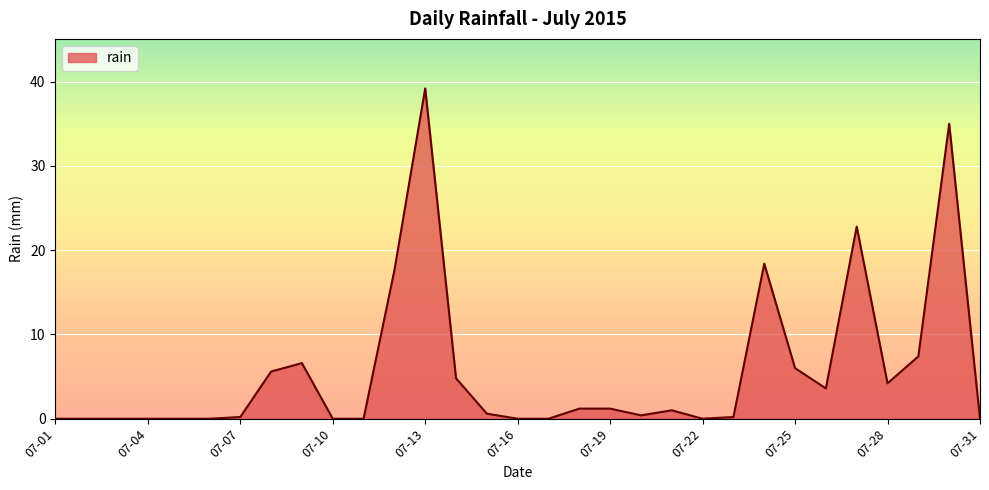

What is the average value?

5.7